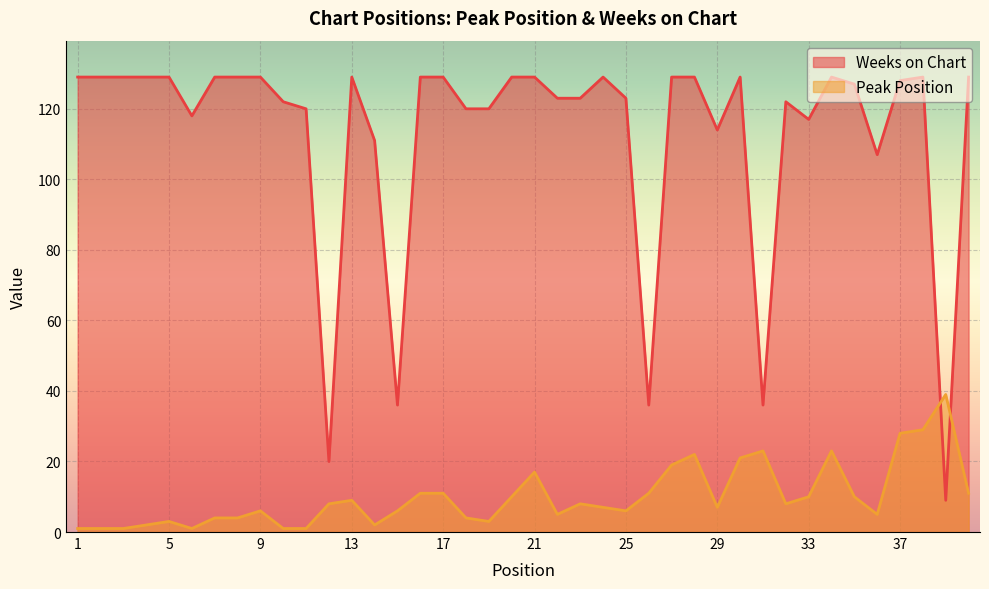

How many interior local valleys does the Weeks on Chart series have?

9